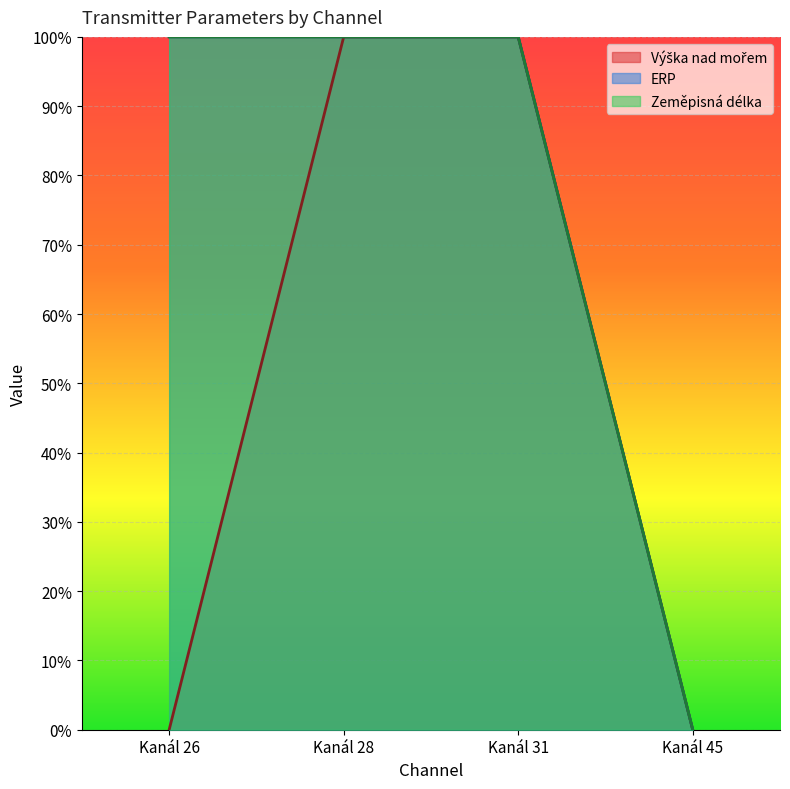

The Výška nad mořem series shows 0 at Kanál 26. True or false?

True